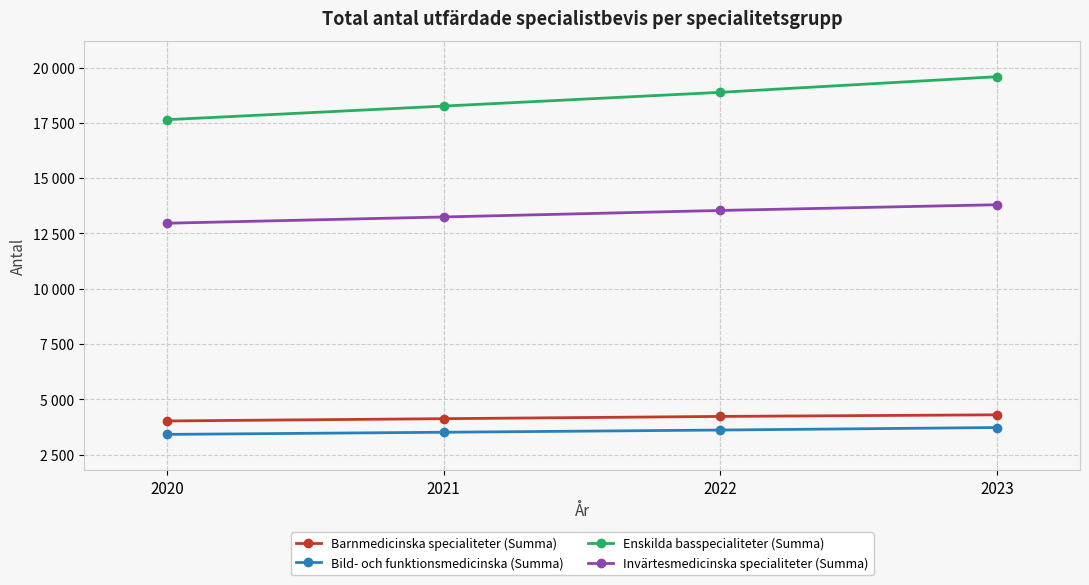

Rank the series at 2023 from lowest to highest value.

Bild- och funktionsmedicinska (Summa), Barnmedicinska specialiteter (Summa), Invärtesmedicinska specialiteter (Summa), Enskilda basspecialiteter (Summa)